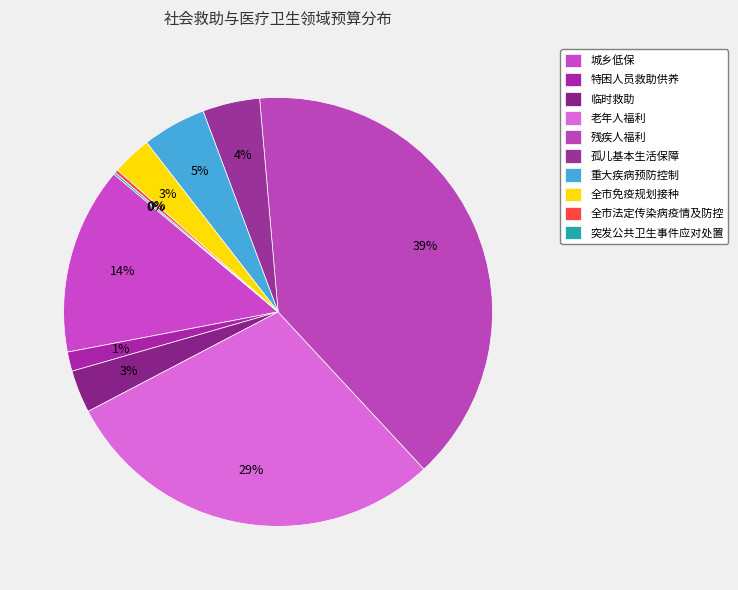

What is the change in value from 特困人员救助供养 to 老年人福利?

+10027.4